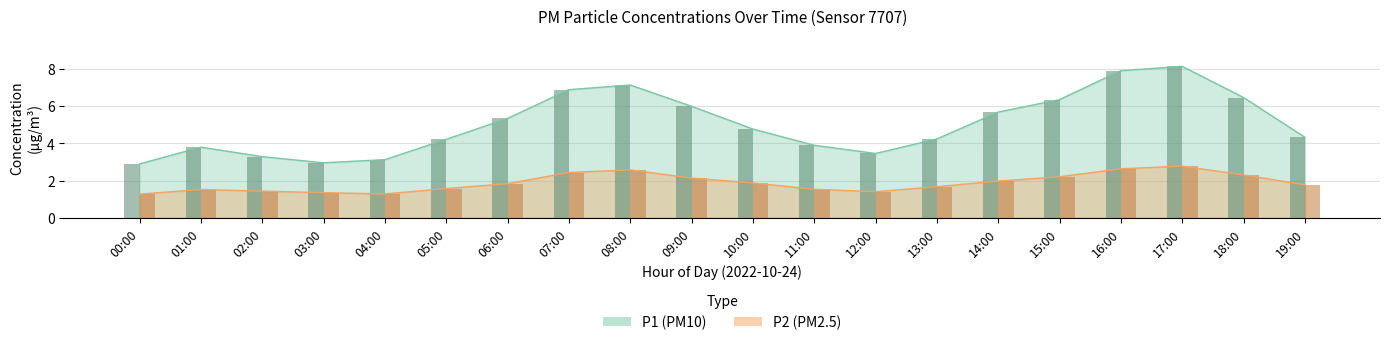

Reading left to right, what are all the values shown in this chart?

P1: 00:00=2.9	01:00=3.8	02:00=3.3	03:00=3.0	04:00=3.1	05:00=4.2	06:00=5.3	07:00=6.9	08:00=7.1	09:00=6.0	10:00=4.8	11:00=3.9	12:00=3.5	13:00=4.2	14:00=5.7	15:00=6.3	16:00=7.9	17:00=8.1	18:00=6.5	19:00=4.3
P2: 00:00=1.3	01:00=1.5	02:00=1.4	03:00=1.4	04:00=1.3	05:00=1.6	06:00=1.8	07:00=2.4	08:00=2.6	09:00=2.1	10:00=1.9	11:00=1.5	12:00=1.4	13:00=1.7	14:00=2.0	15:00=2.2	16:00=2.6	17:00=2.8	18:00=2.3	19:00=1.8